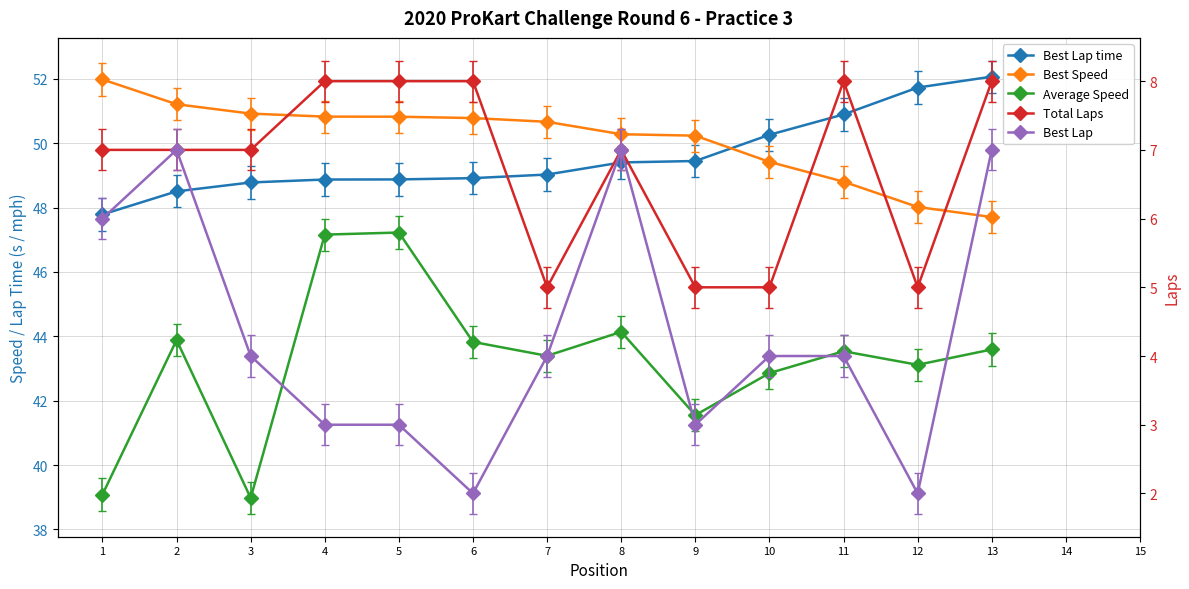

At which label does Total Laps reach its minimum?

7